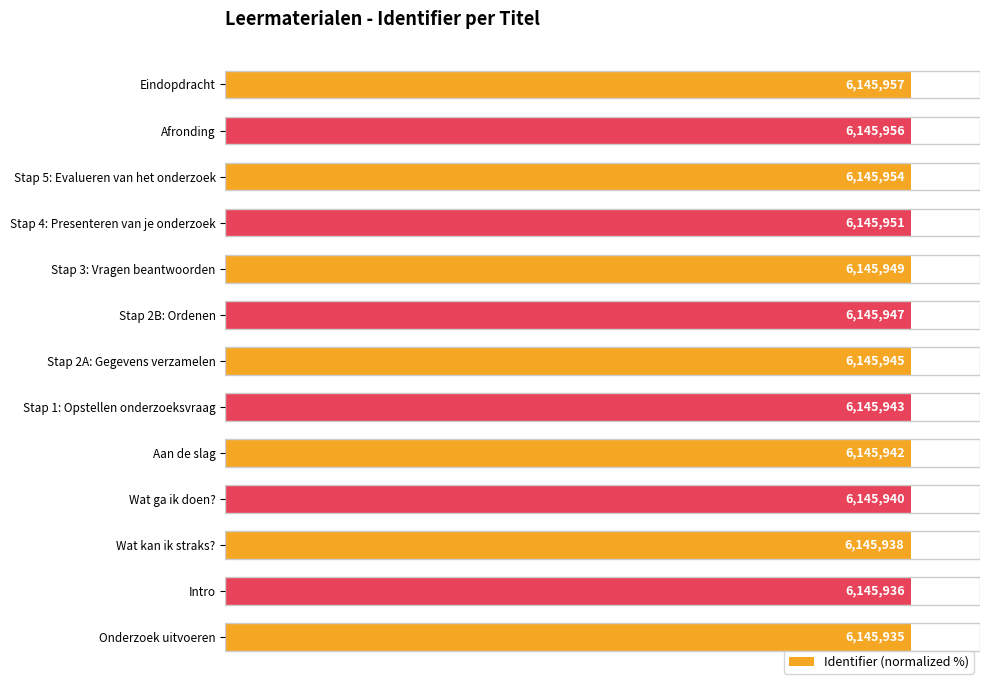

How many bars are there in total?

13